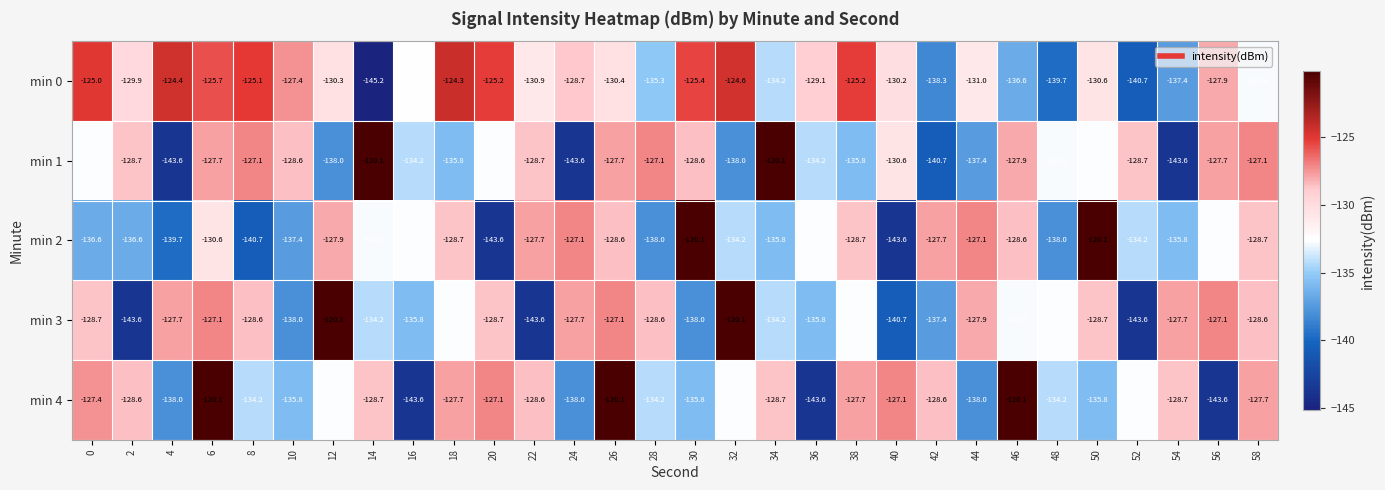

Rank the series at 46 from lowest to highest value.

min 0, min 3, min 2, min 1, min 4